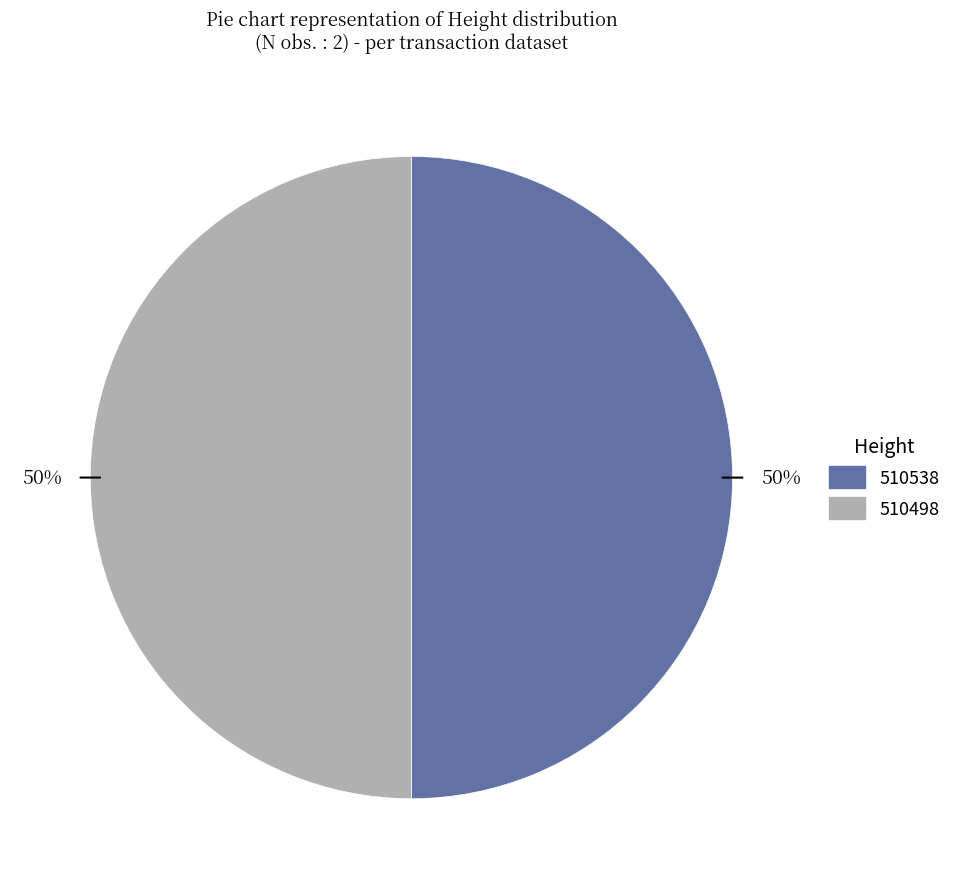

What is the ratio of the value at 510498 to the value at 510538?

1.0